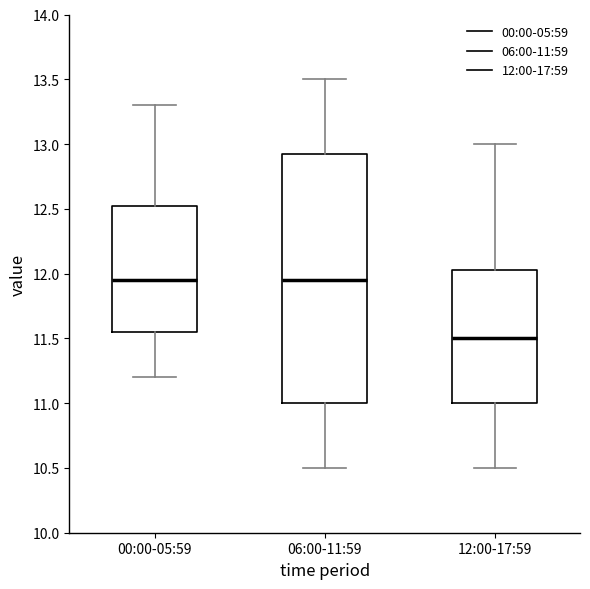

Reading left to right, read every box against the y-axis: the position of its median line, the range the box covers, and the ends of its whiskers. The values are not printed on the chart, so give them approximately, as read against the axis.

00:00-05:59: median 11.95, box 11.55 to 12.55, whiskers 11.20 to 13.30
06:00-11:59: median 11.95, box 11.00 to 12.95, whiskers 10.50 to 13.50
12:00-17:59: median 11.50, box 11.00 to 12.05, whiskers 10.50 to 13.00